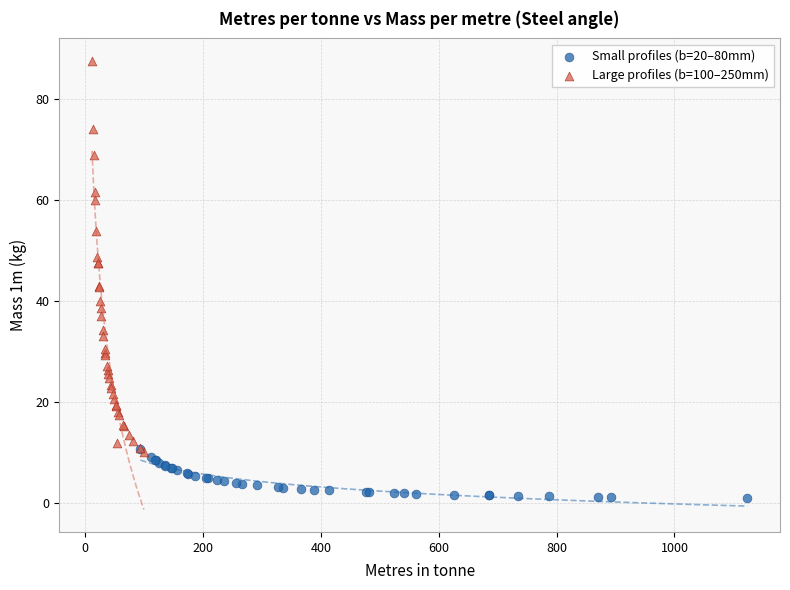

Which series contains the highest Y value?

Large profiles (b=100–250mm)